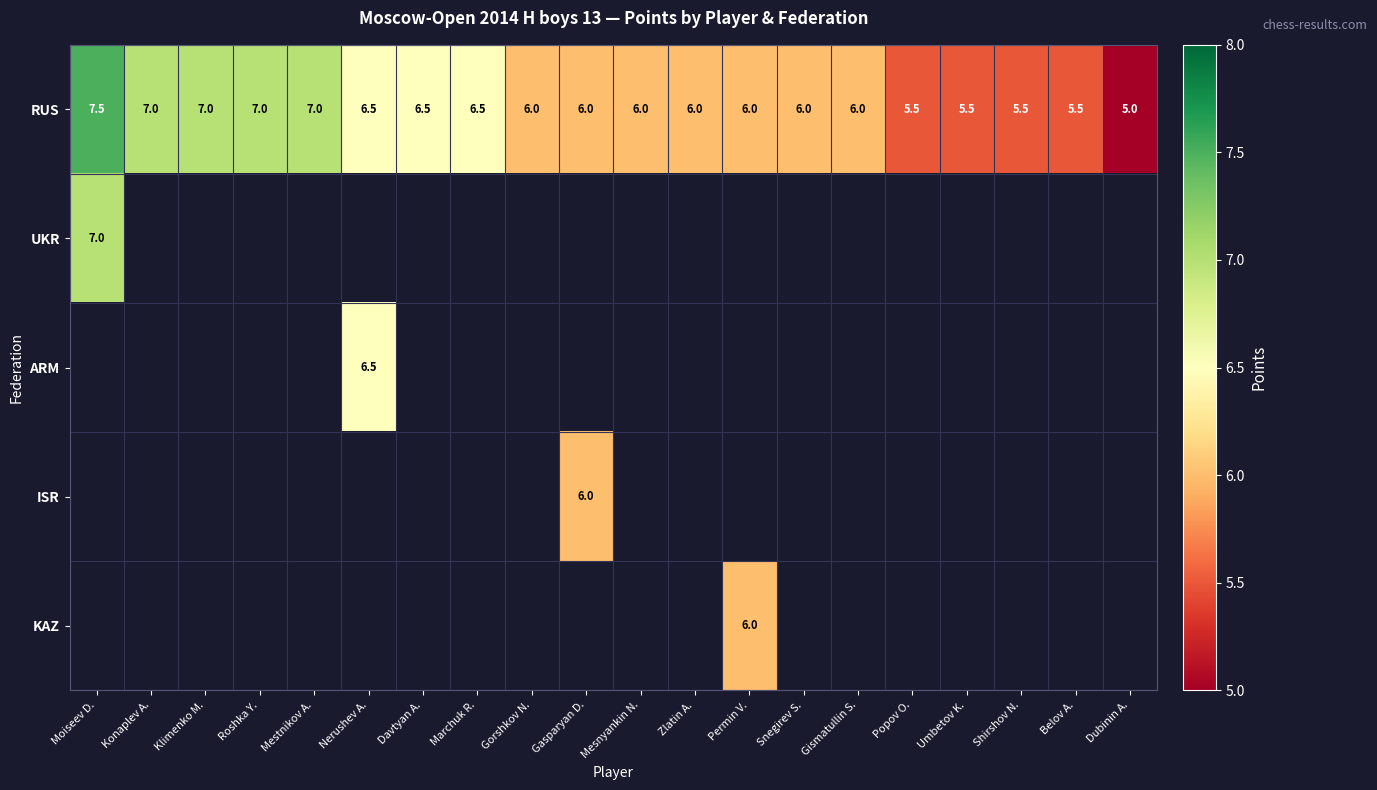

What is the difference between the RUS values at Moiseev D. and Konaplev A.?

0.5